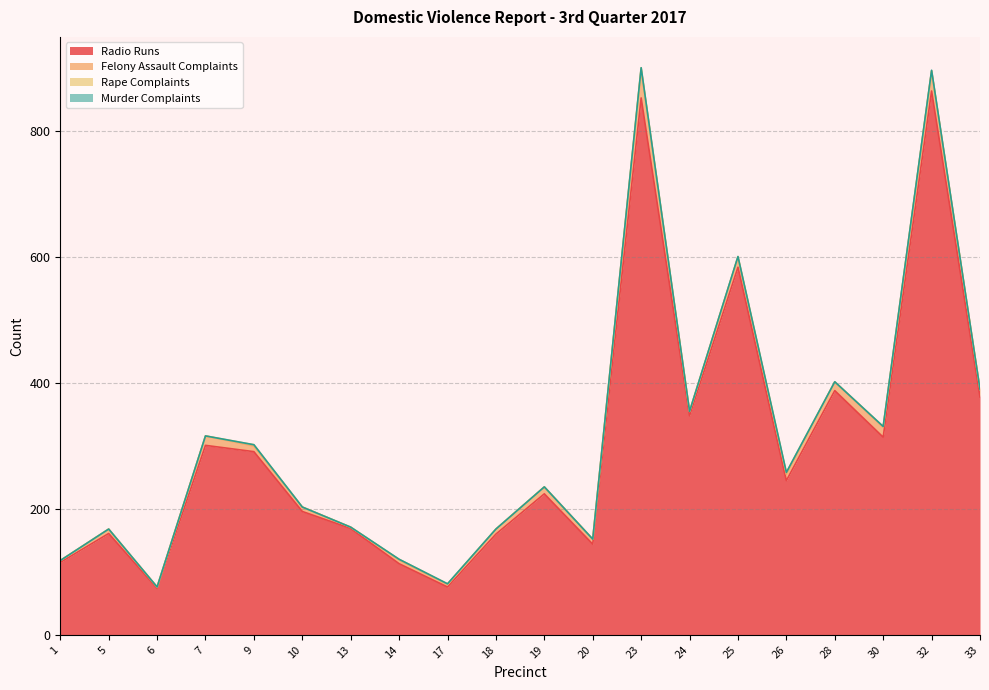

What is the sum of all Rape Complaints values?

11